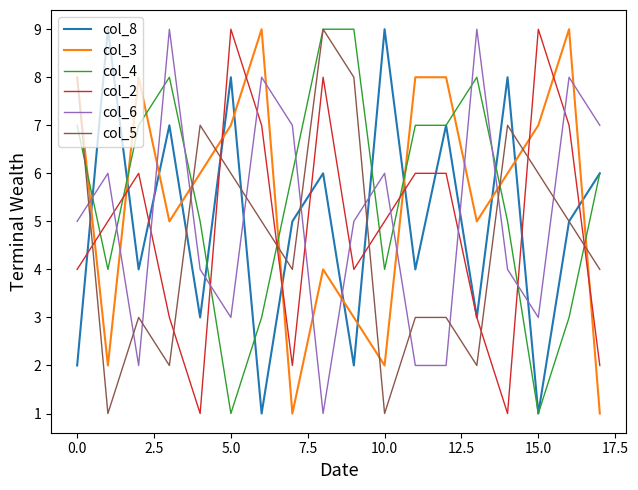

What is the greatest value displayed?

9